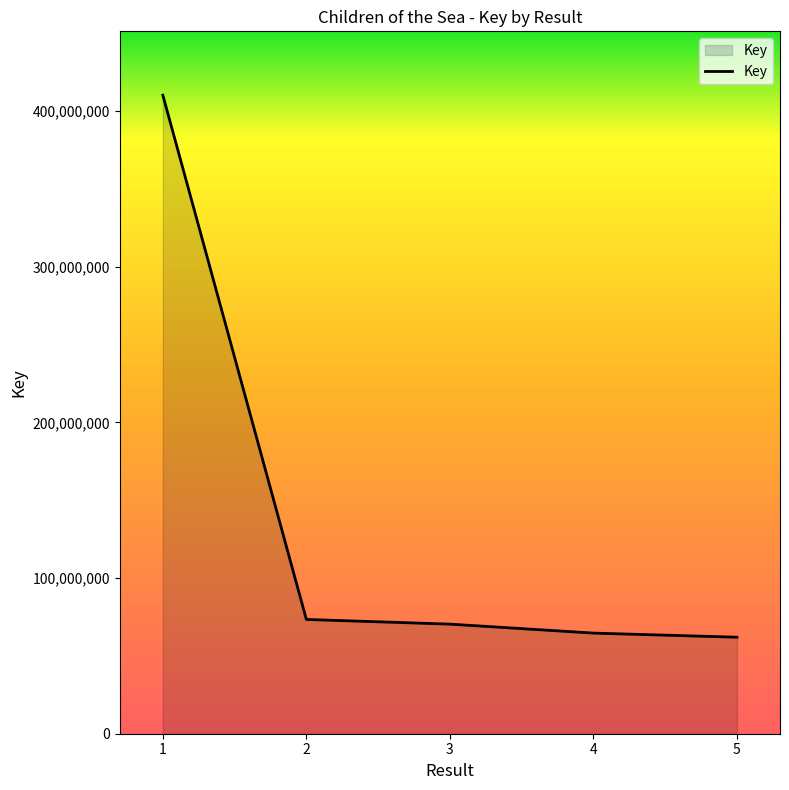

The chart shows a value of 64624058 at 4. True or false?

True